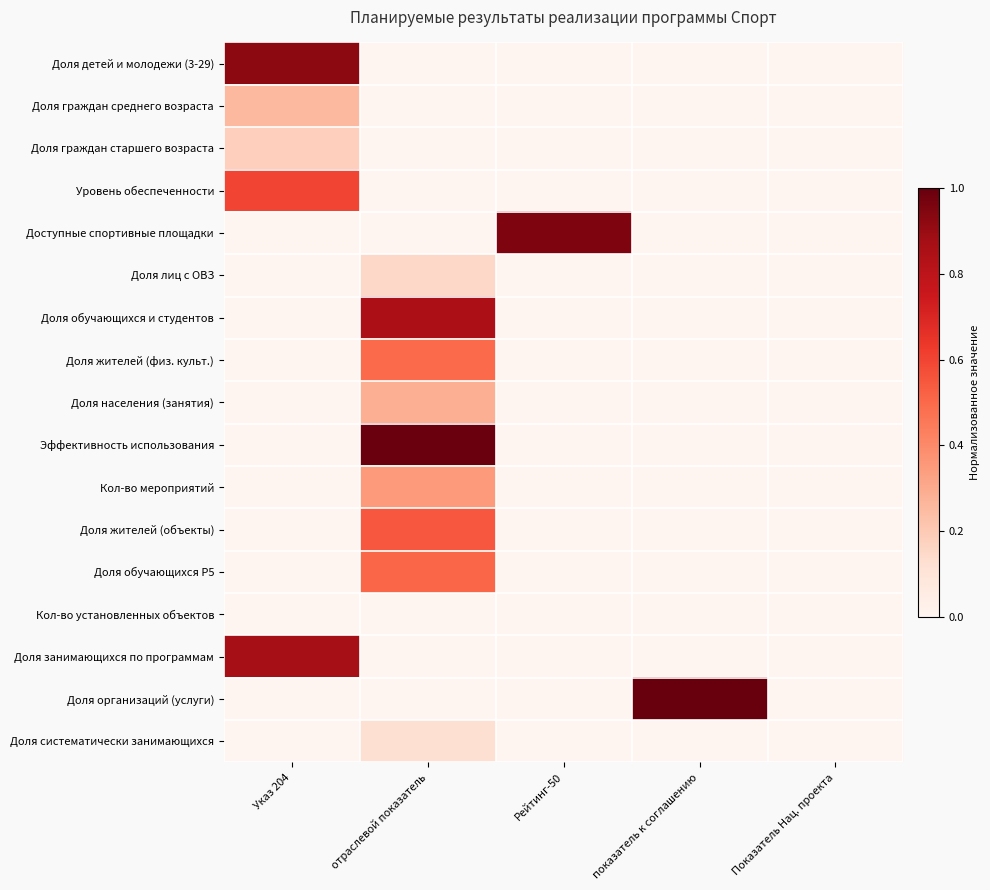

At how many categories does at least one series exceed 0?

4